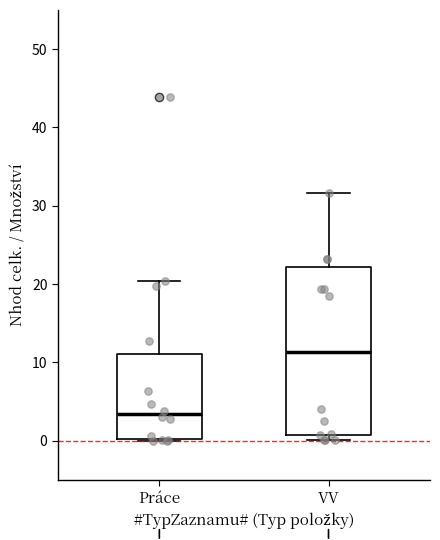

Reading left to right, read every box against the y-axis: the position of its median line, the range the box covers, and the ends of its whiskers. The values are not printed on the chart, so give them approximately, as read against the axis.

Práce: median 3, box 0 to 11, whiskers 0 to 20
VV: median 11, box 1 to 22, whiskers 0 to 32